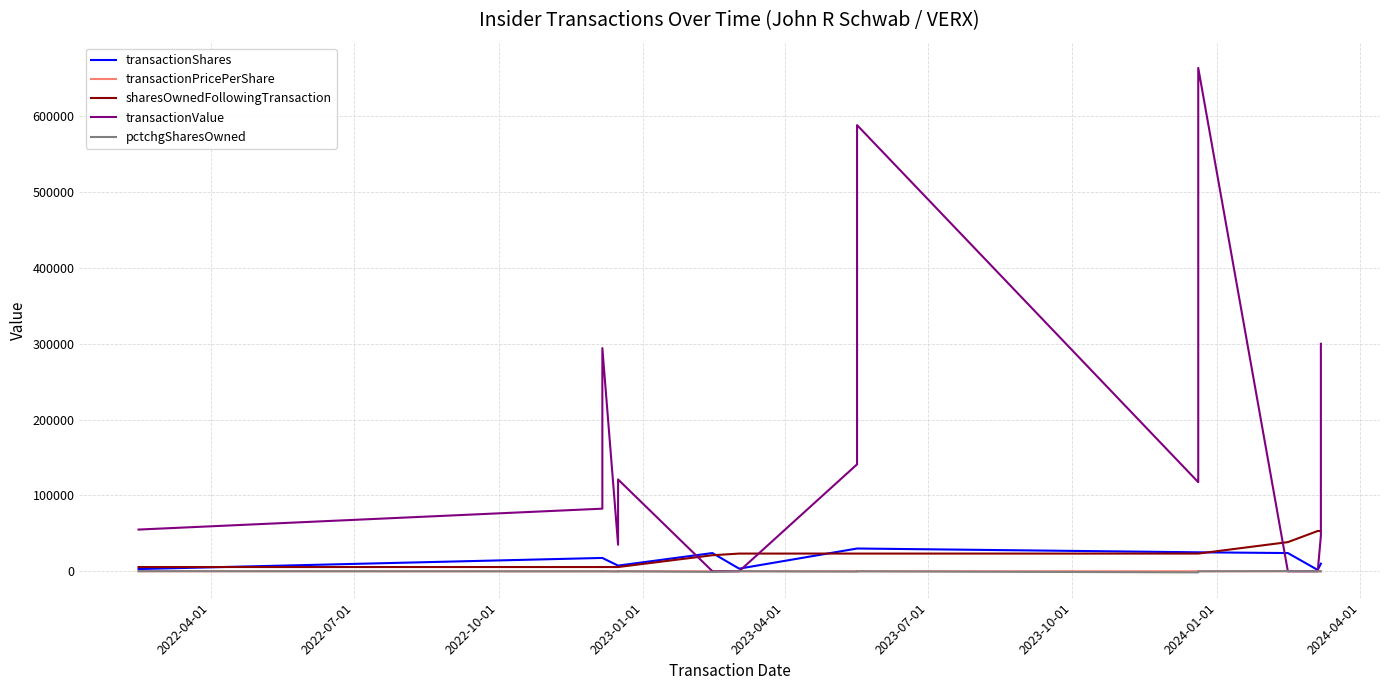

Which series has the widest spread of values?

transactionValue